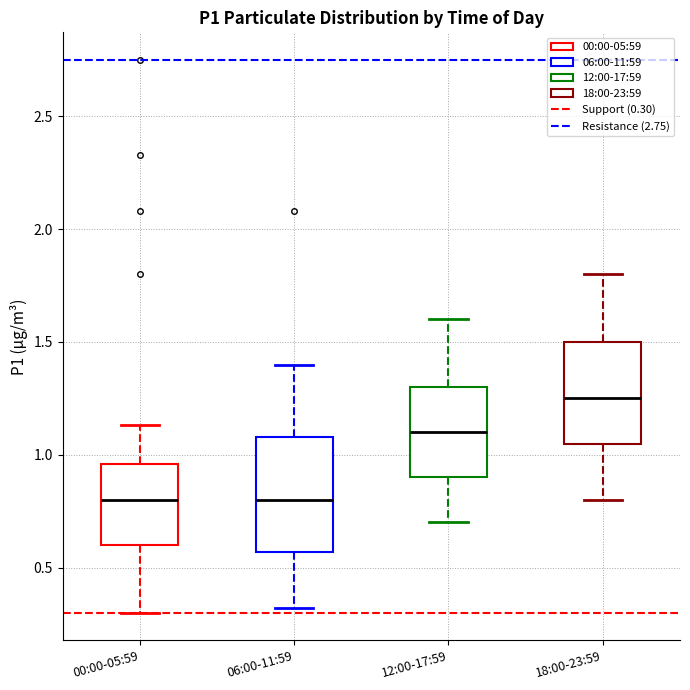

Which box is the tallest, from its lower edge to its upper edge?

06:00-11:59